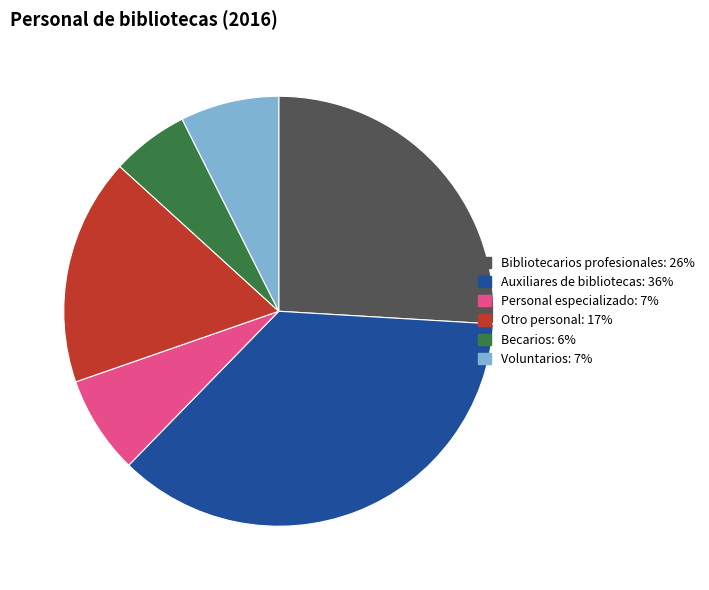

True or false: Auxiliares de bibliotecas accounts for 24% of the total.

False